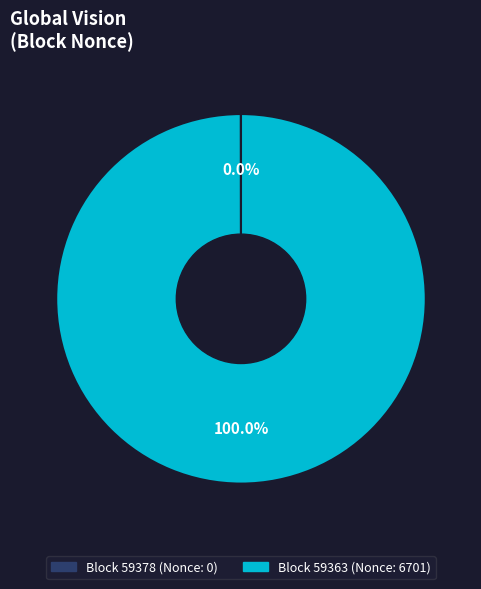

Does any single category account for the majority?

Yes